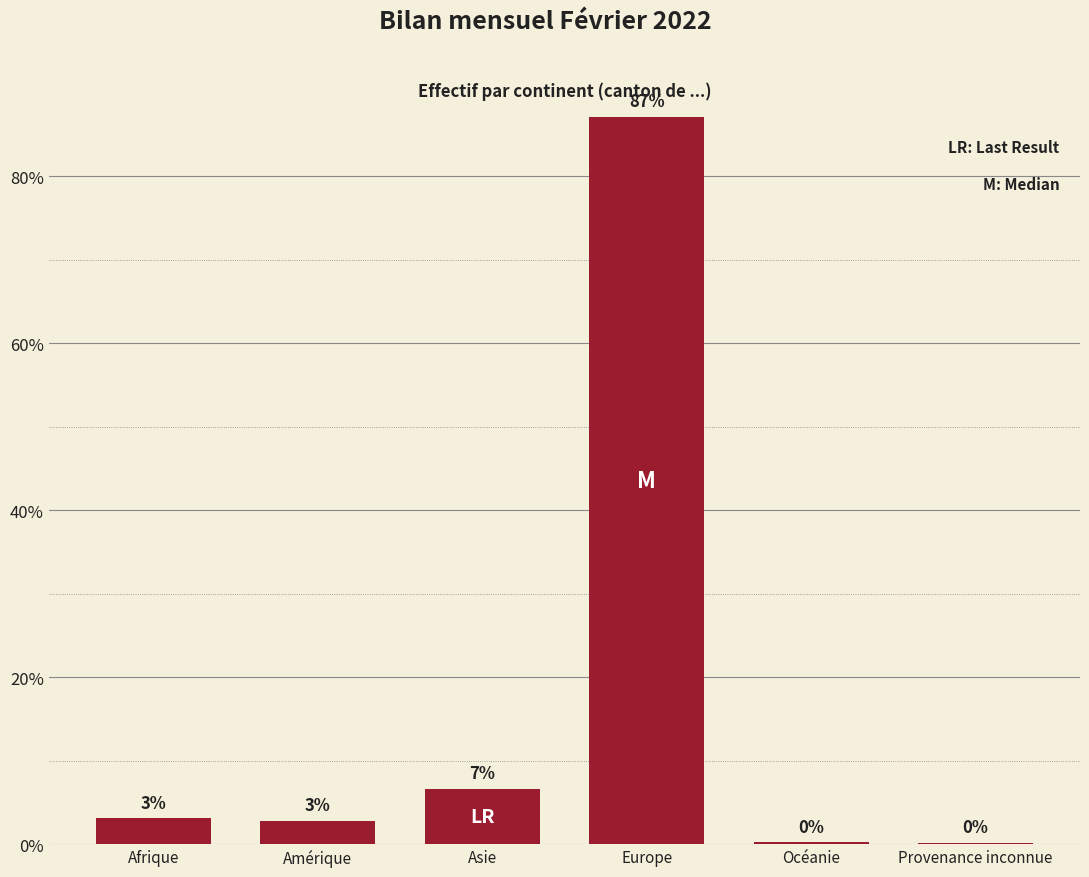

What position from the right is Asie?

4